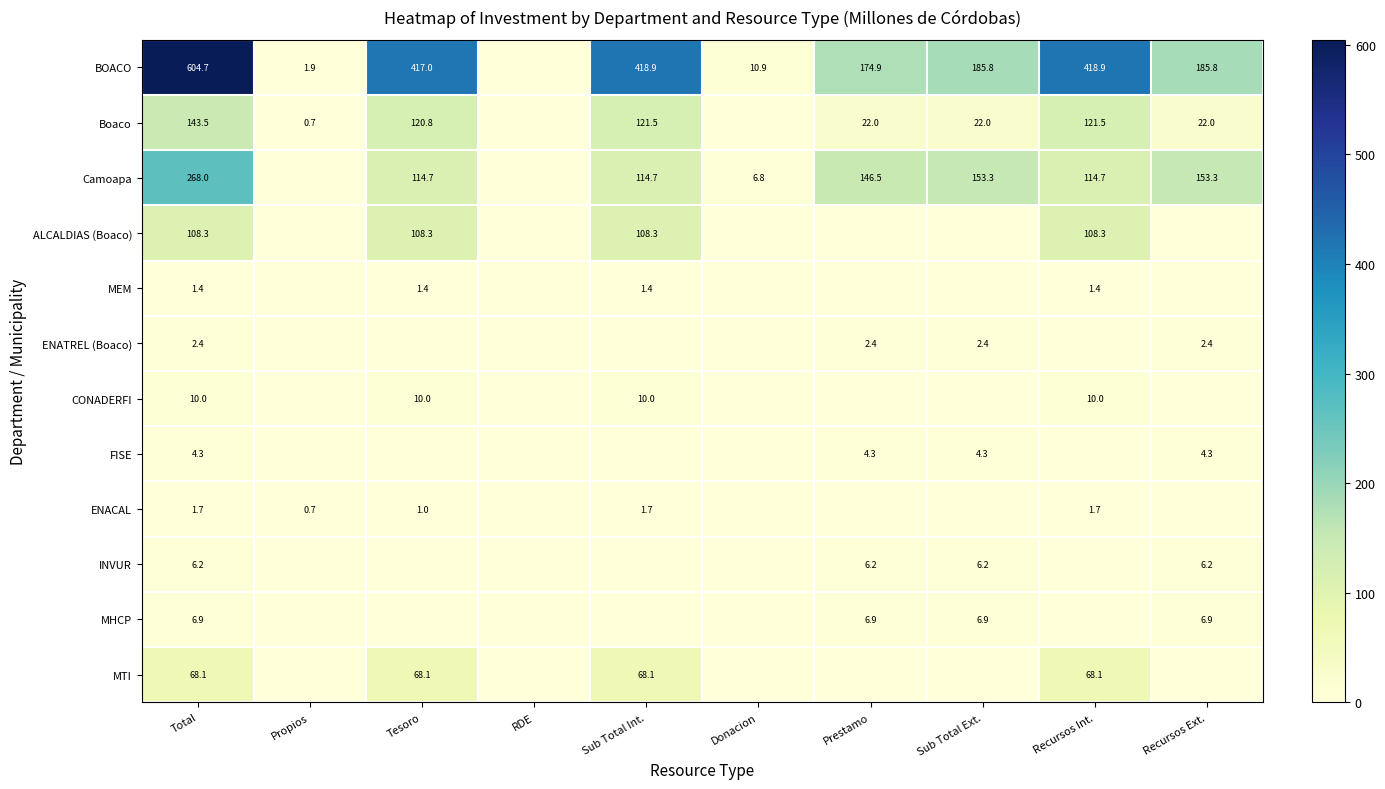

True or false: FISE has a value of 4.3 at Total.

True